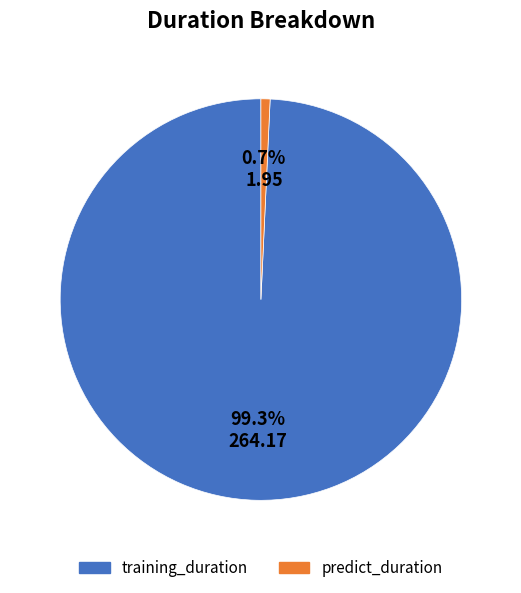

What percentage is the training_duration slice, to the nearest percent?

99%